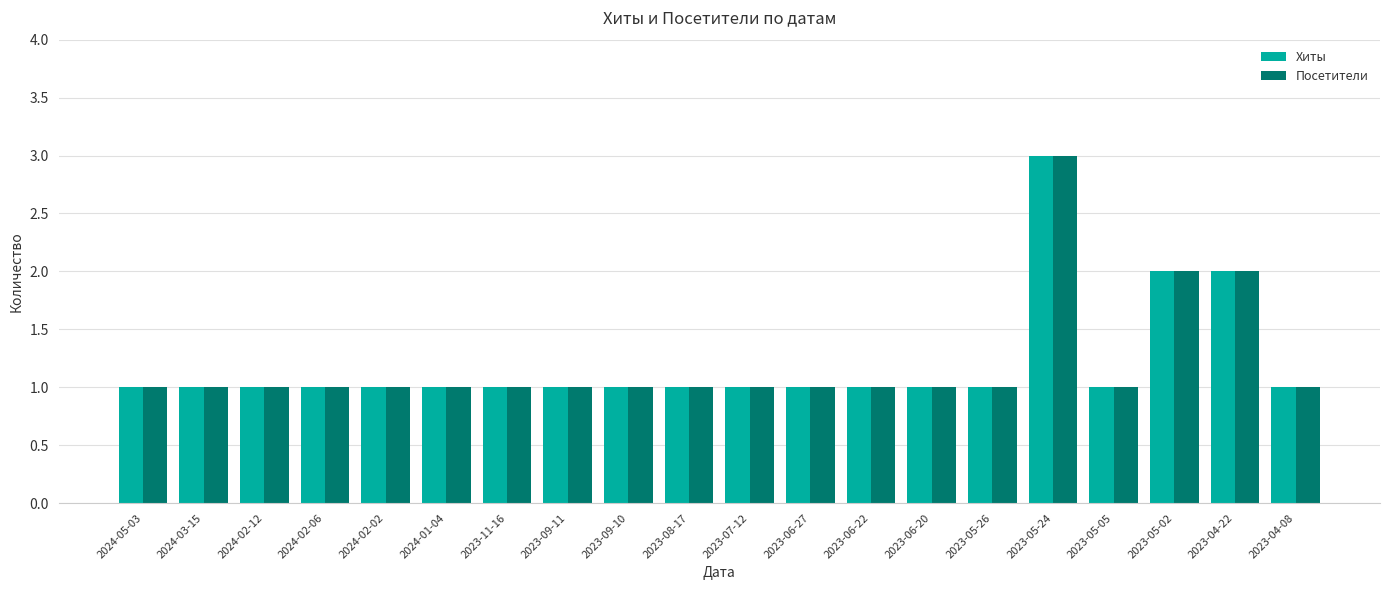

Reading left to right, what are all the values shown in this chart?

Хиты: 2024-05-03=1	2024-03-15=1	2024-02-12=1	2024-02-06=1	2024-02-02=1	2024-01-04=1	2023-11-16=1	2023-09-11=1	2023-09-10=1	2023-08-17=1	2023-07-12=1	2023-06-27=1	2023-06-22=1	2023-06-20=1	2023-05-26=1	2023-05-24=3	2023-05-05=1	2023-05-02=2	2023-04-22=2	2023-04-08=1
Посетители: 2024-05-03=1	2024-03-15=1	2024-02-12=1	2024-02-06=1	2024-02-02=1	2024-01-04=1	2023-11-16=1	2023-09-11=1	2023-09-10=1	2023-08-17=1	2023-07-12=1	2023-06-27=1	2023-06-22=1	2023-06-20=1	2023-05-26=1	2023-05-24=3	2023-05-05=1	2023-05-02=2	2023-04-22=2	2023-04-08=1